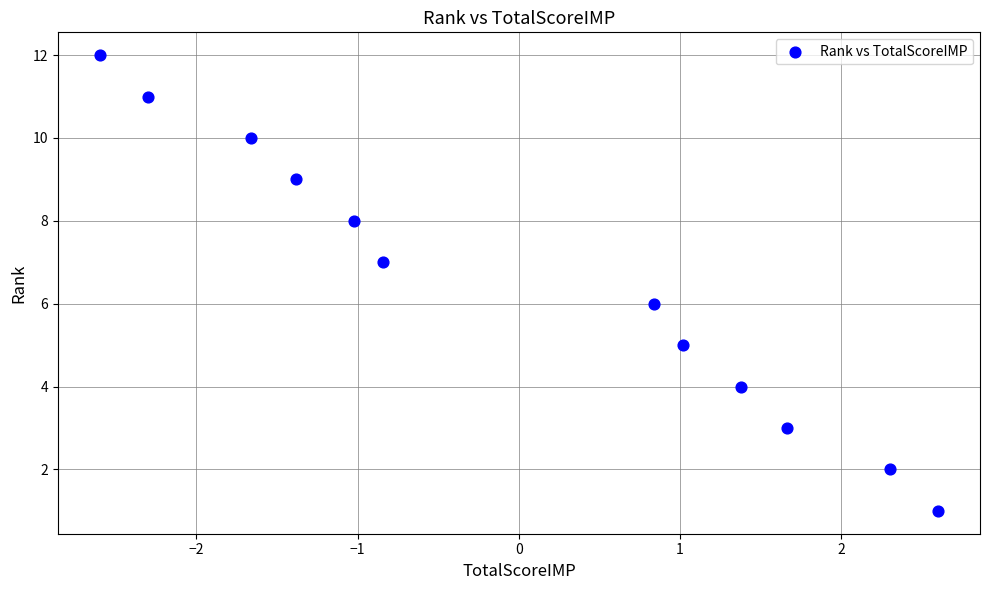

What is the range of Y values (max minus min)?

11